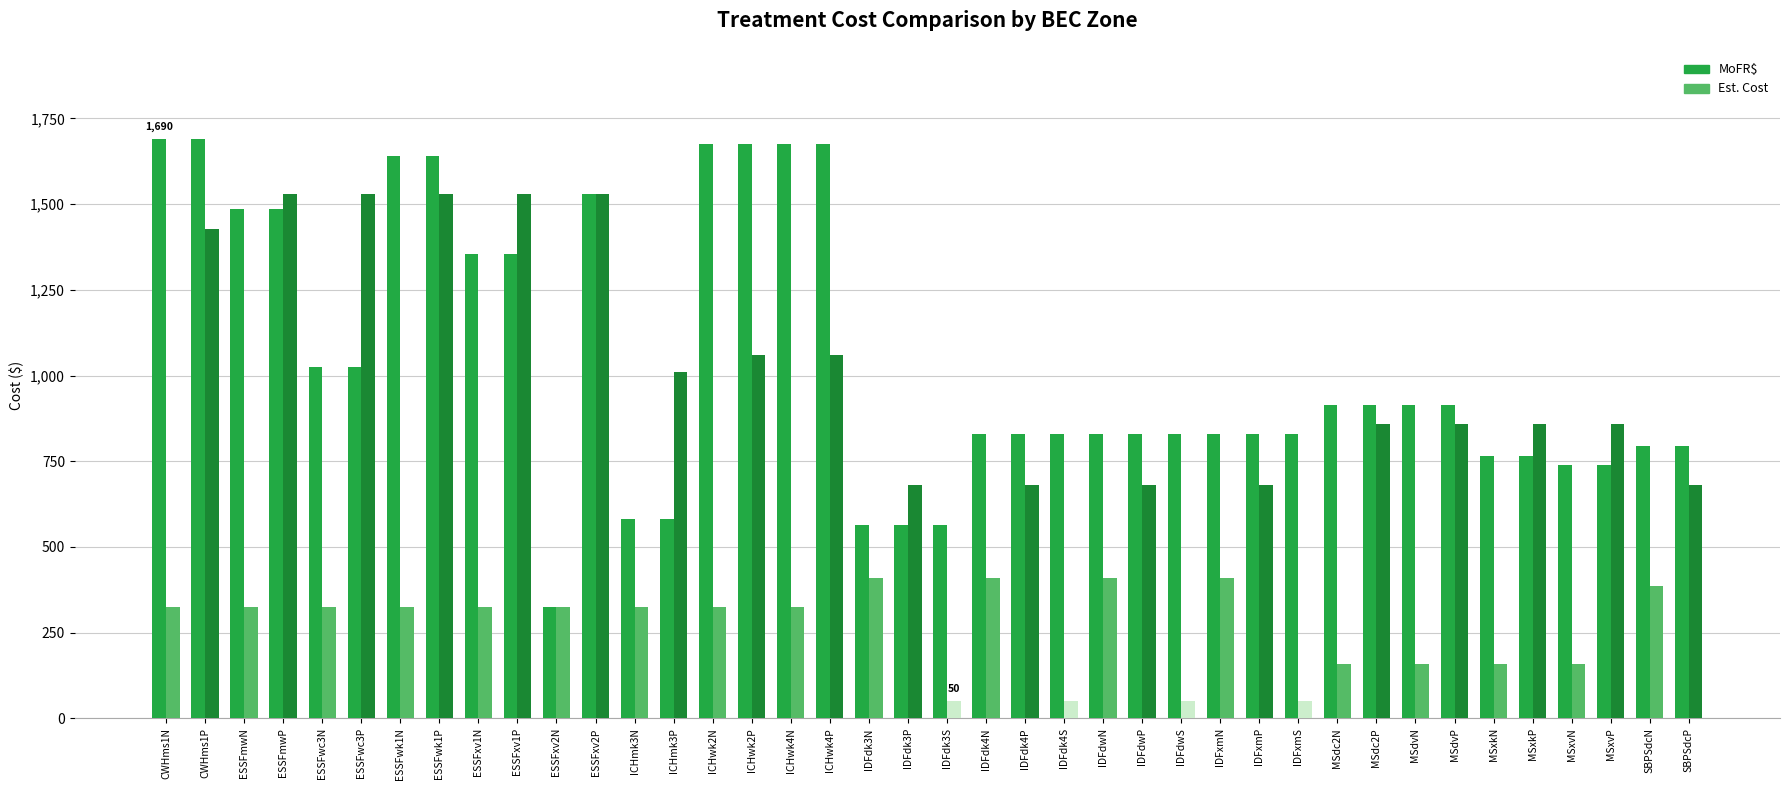

What is the minimum value shown in the chart?

50